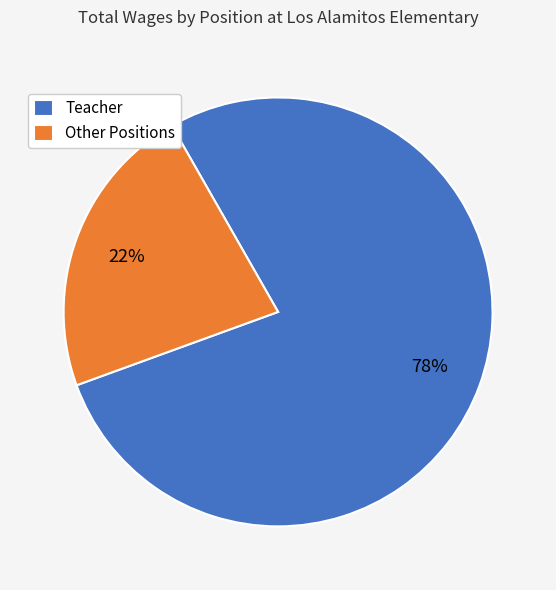

Which slice represents more than half of the pie?

Teacher